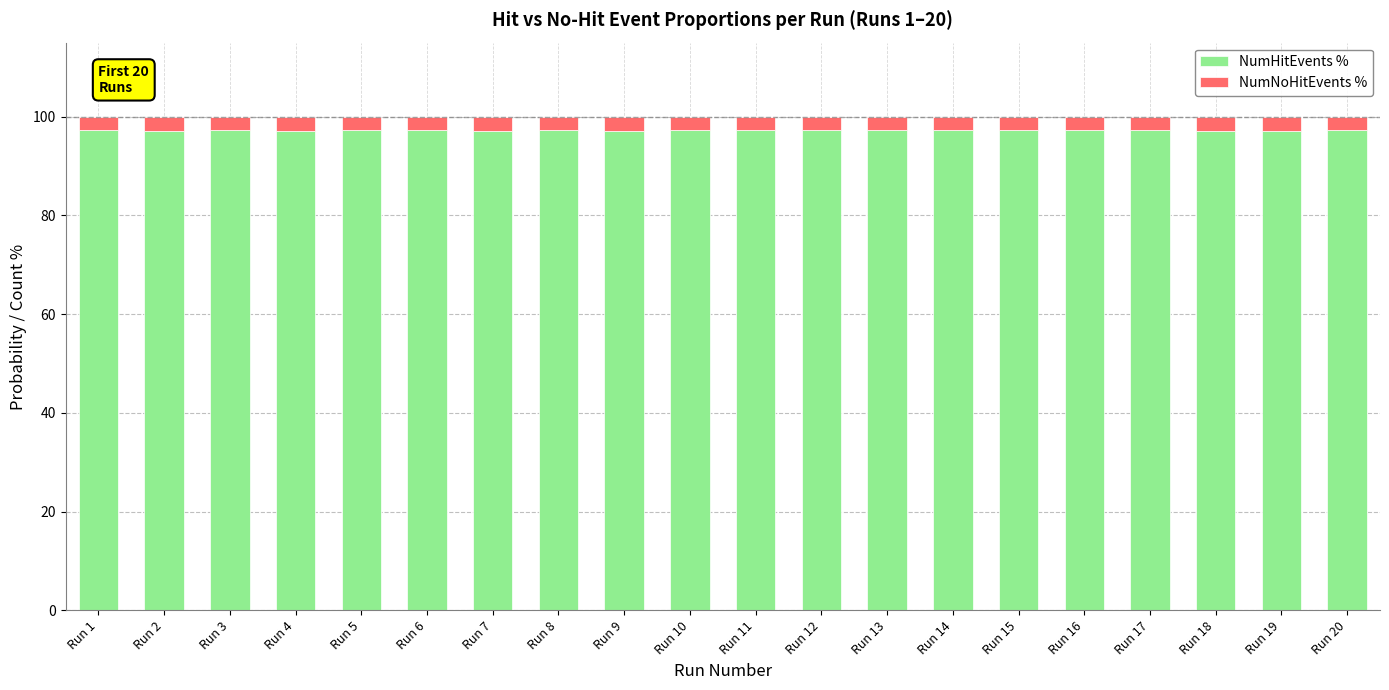

Is it true that NumHitEvents % equals 35.4 at Run 20?

False